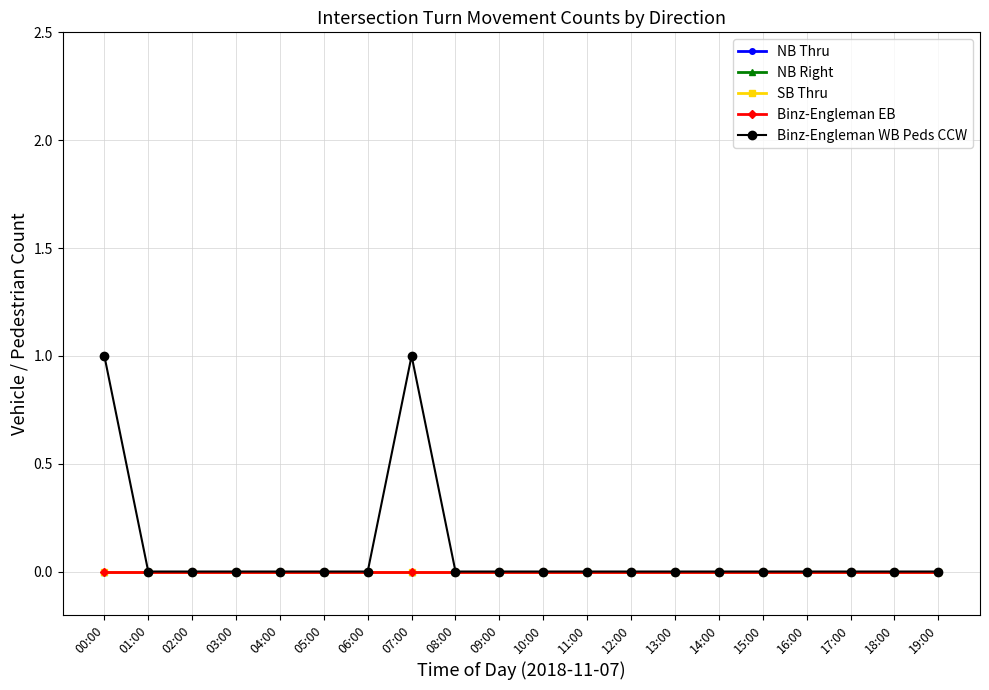

Which series changed the most between 00:00 and 04:00?

Binz-Engleman WB Peds CCW